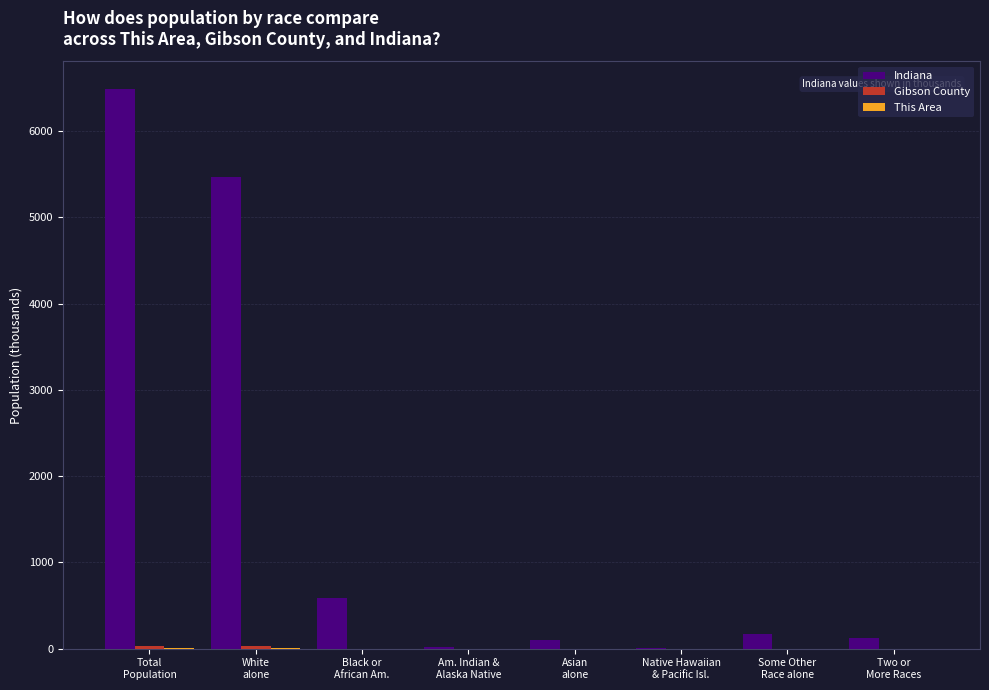

Which series has the largest total across all categories?

Indiana